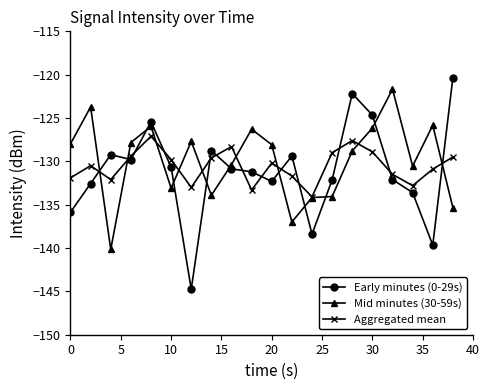

What is the smallest value displayed?

-144.8